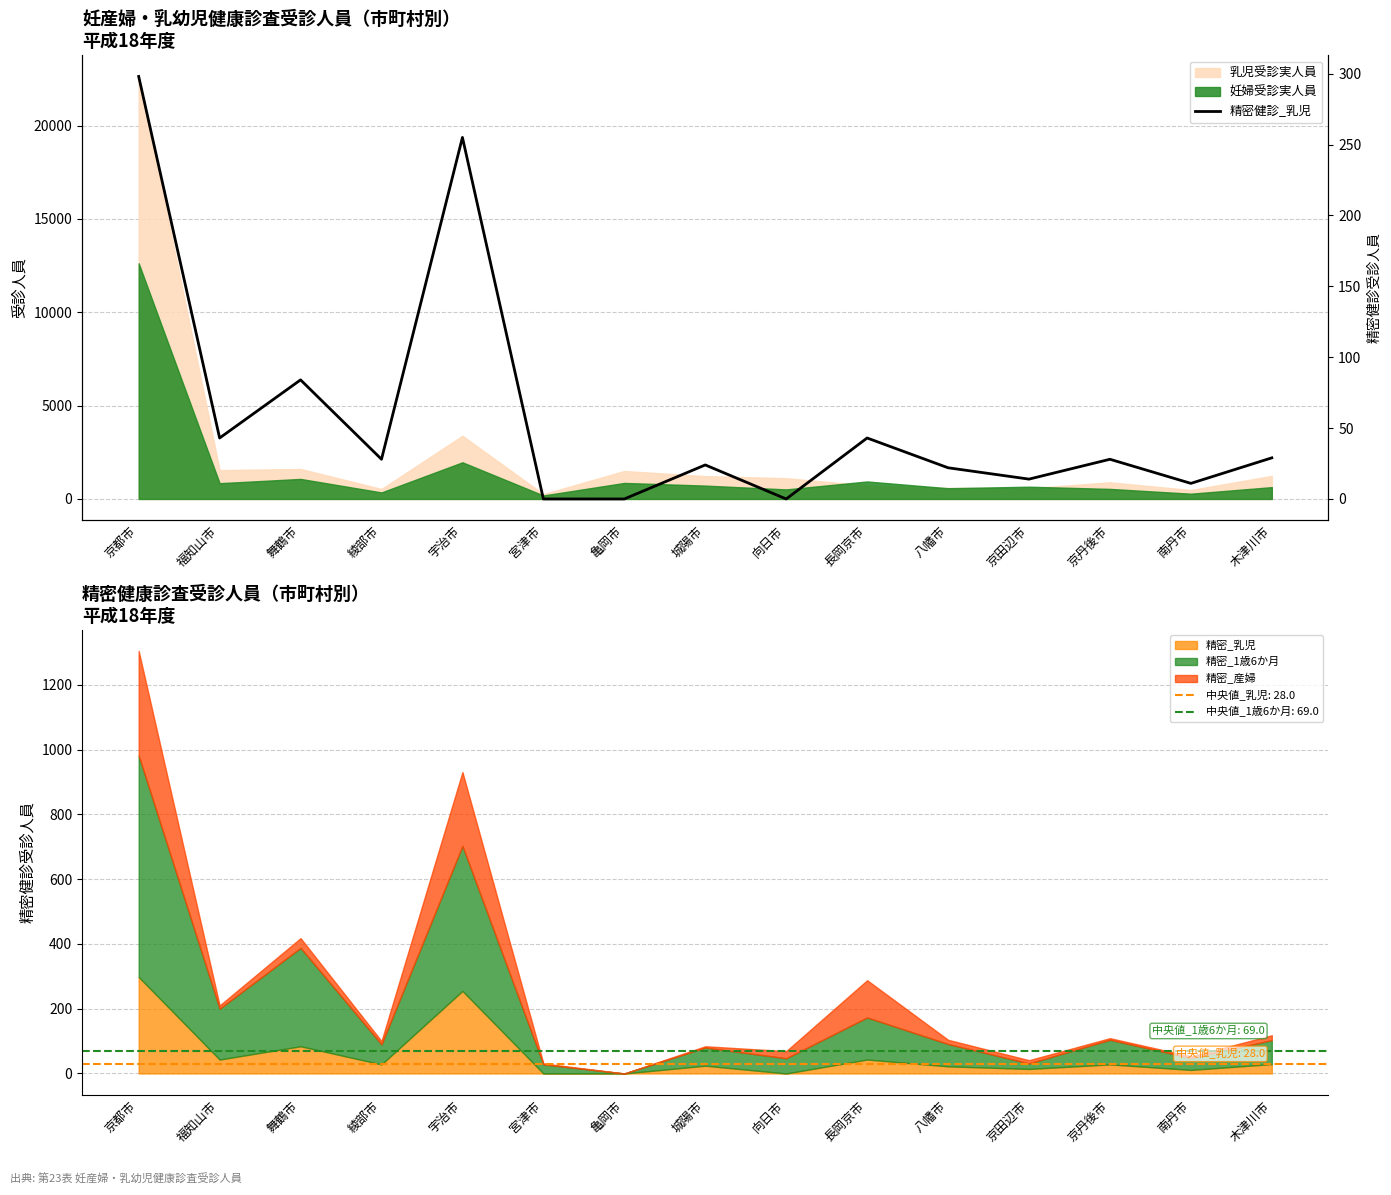

Reading left to right, list all the values displayed in this chart.

京都市=298	福知山市=43	舞鶴市=84	綾部市=28	宇治市=255	宮津市=0	亀岡市=0	城陽市=24	向日市=0	長岡京市=43	八幡市=22	京田辺市=14	京丹後市=28	南丹市=11	木津川市=29